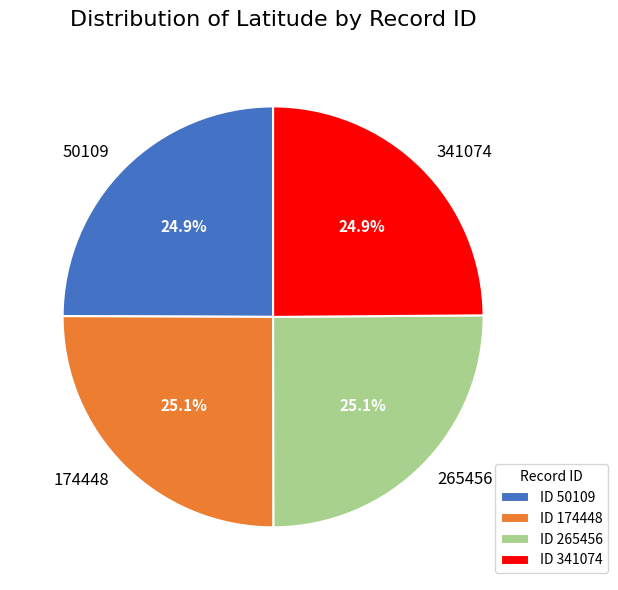

Approximately how many times larger is the value at 50109 compared to 341074?

1.0